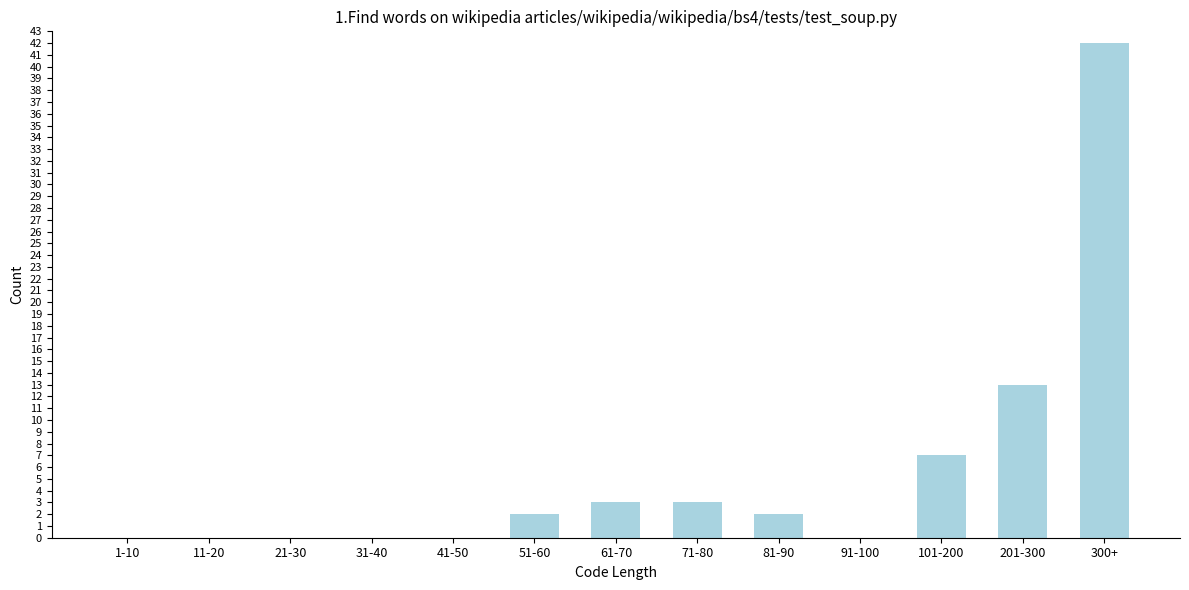

Reading right to left, transcribe all the data shown in this chart.

300+=42	201-300=13	101-200=7	91-100=0	81-90=2	71-80=3	61-70=3	51-60=2	41-50=0	31-40=0	21-30=0	11-20=0	1-10=0